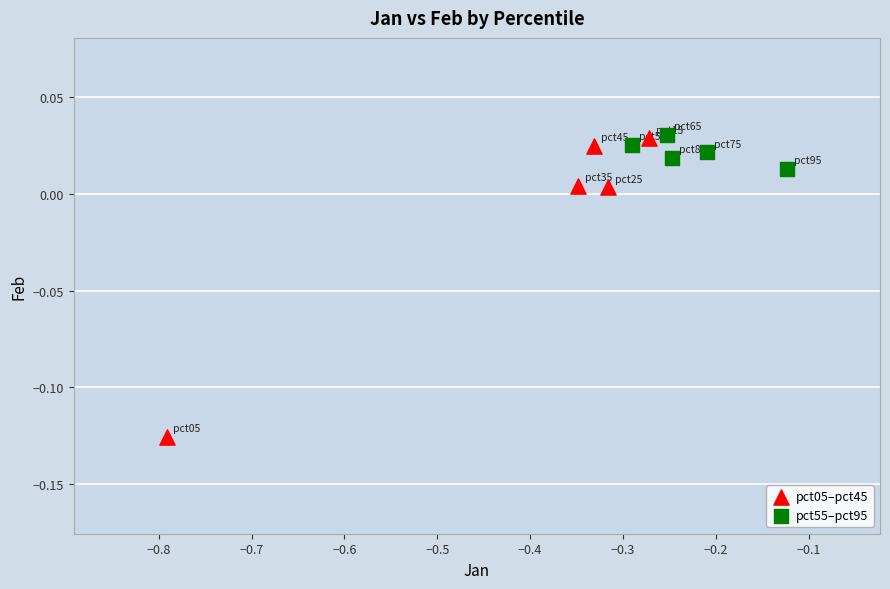

What are all the series names shown in the legend?

pct05–pct45, pct55–pct95